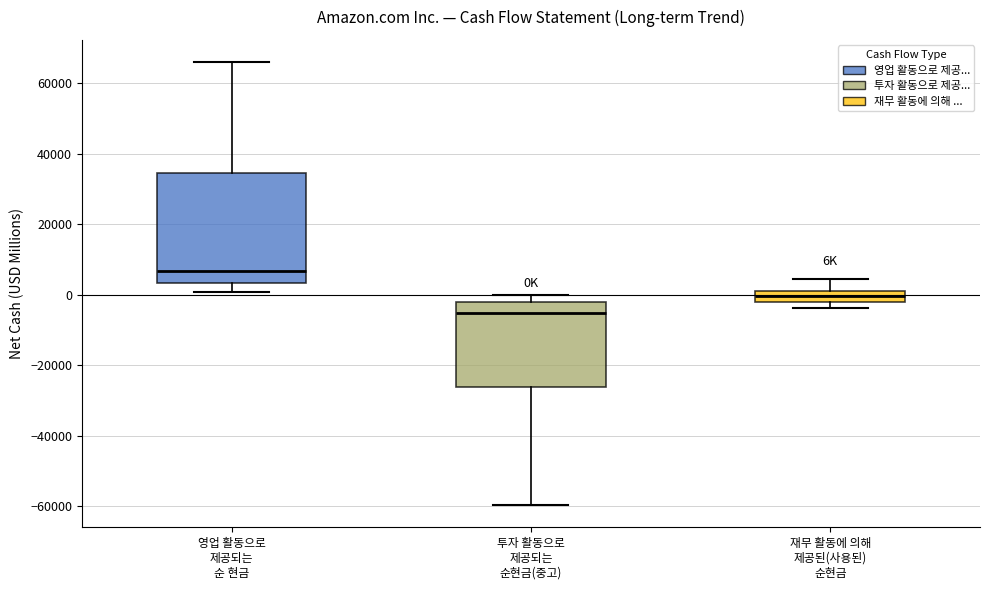

Which box is the tallest, from its lower edge to its upper edge?

영업 활동으로 제공되는 순 현금